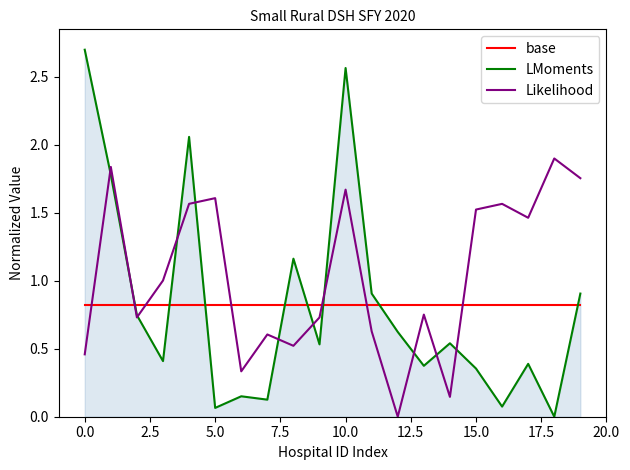

After their last crossing, which series has the higher values: Likelihood or base?

Likelihood